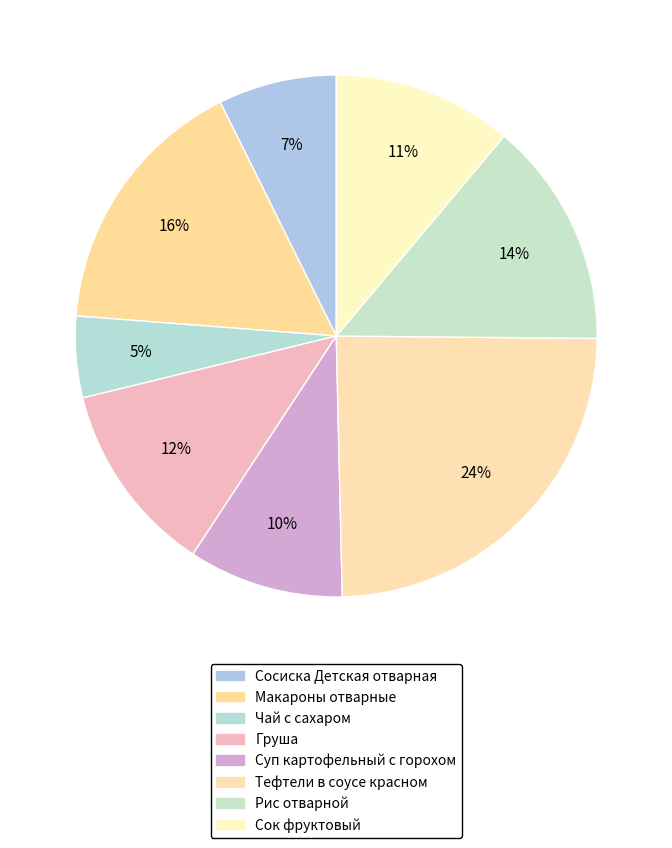

To the nearest percent, what is the average slice percentage?

12%